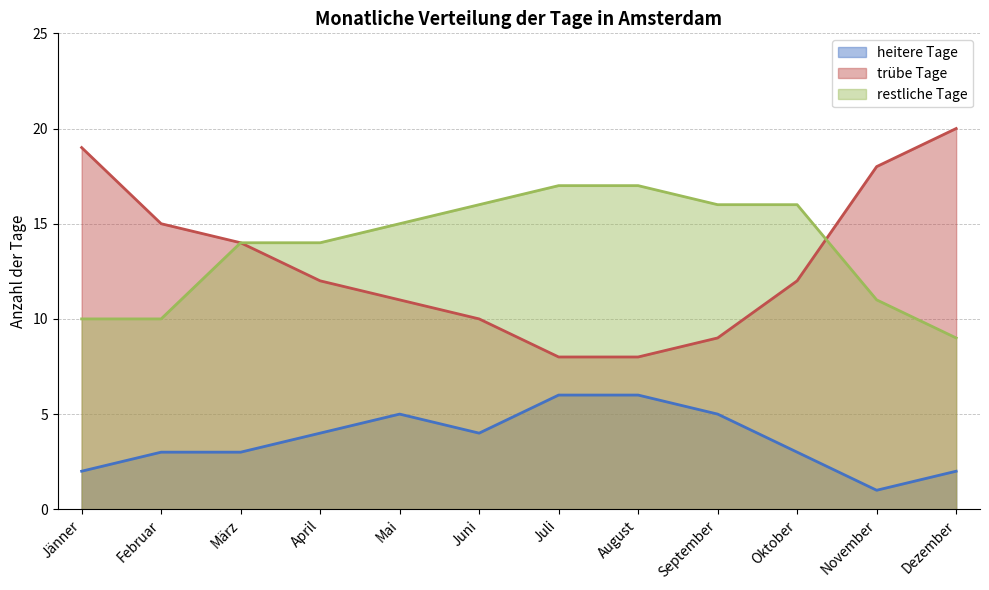

Where is heitere Tage nearest to the value 3?

Februar